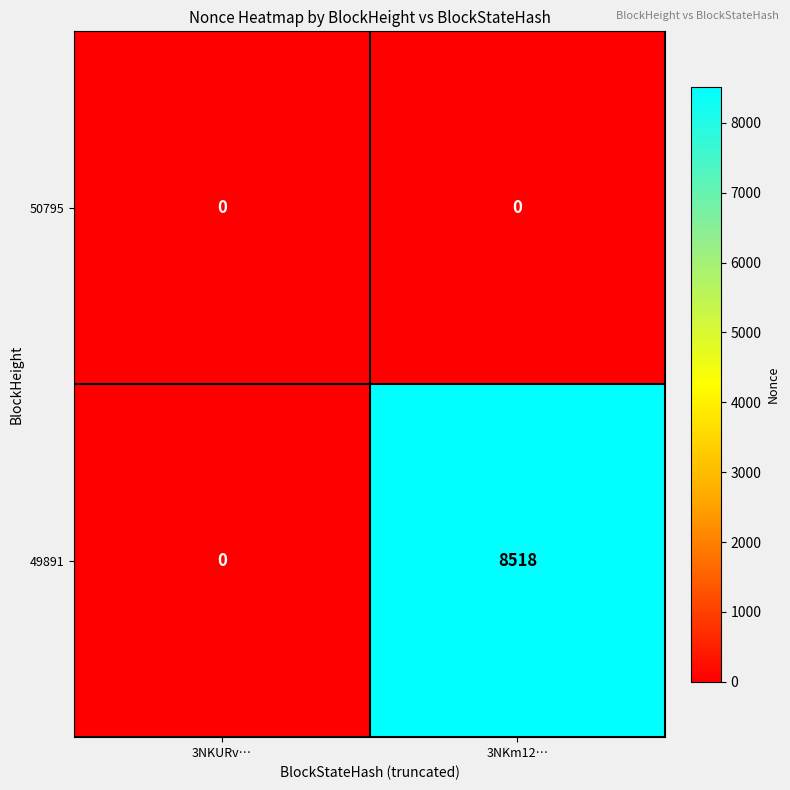

Which series changed the most between 3NKURv… and 3NKm12…?

49891